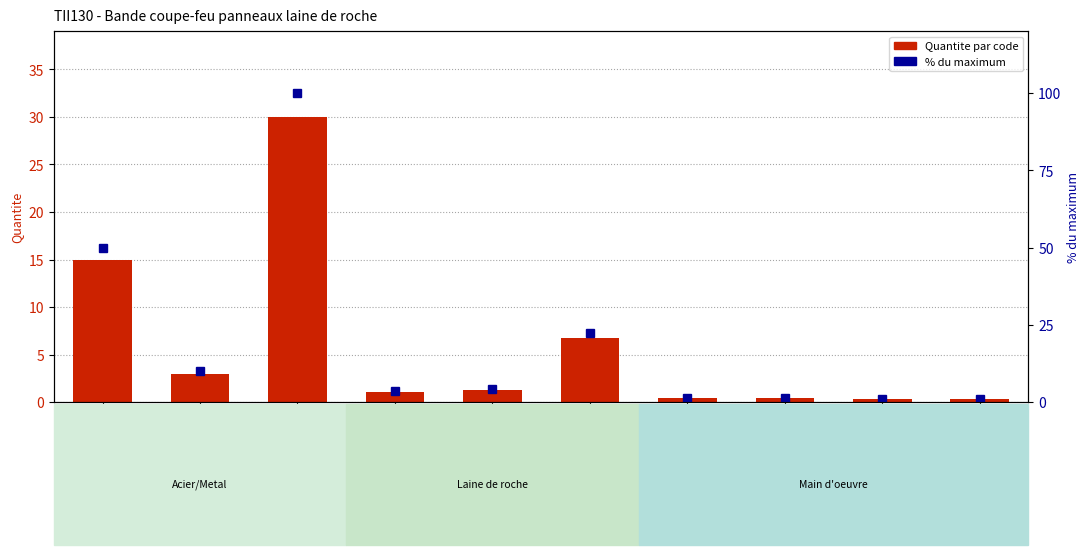

At which label is Quantite closest to 15?

mt07ali024f